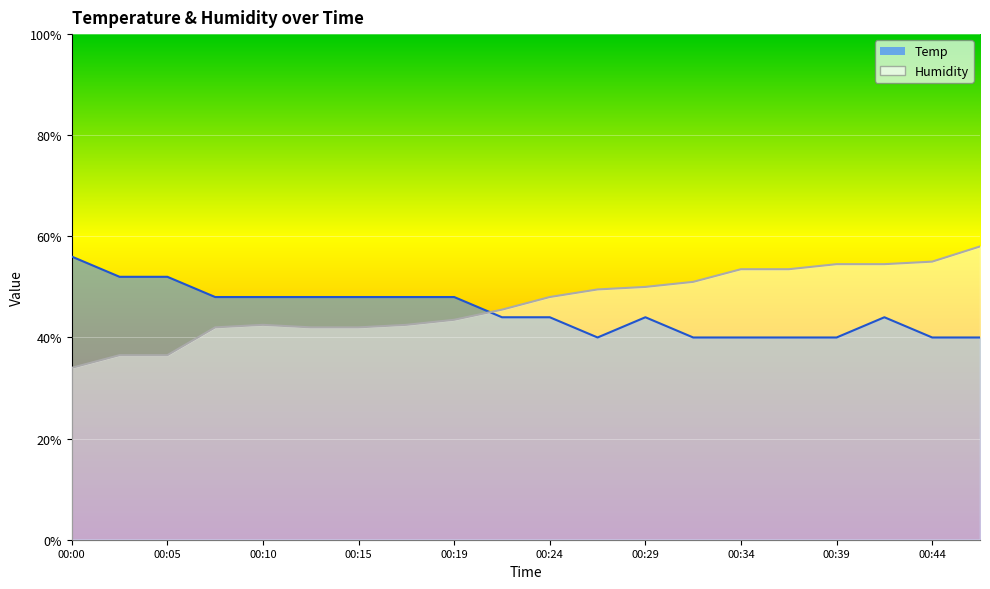

Reading left to right, list all the values displayed in this chart.

Temp: 00:00=56.0	00:02=52.0	00:05=52.0	00:07=48.0	00:10=48.0	00:12=48.0	00:15=48.0	00:17=48.0	00:19=48.0	00:22=44.0	00:24=44.0	00:27=40.0	00:29=44.0	00:32=40.0	00:34=40.0	00:36=40.0	00:39=40.0	00:41=44.0	00:44=40.0	00:46=40.0
Humidity: 00:00=34.0	00:02=36.5	00:05=36.5	00:07=42.0	00:10=42.5	00:12=42.0	00:15=42.0	00:17=42.5	00:19=43.5	00:22=45.5	00:24=48.0	00:27=49.5	00:29=50.0	00:32=51.0	00:34=53.5	00:36=53.5	00:39=54.5	00:41=54.5	00:44=55.0	00:46=58.0